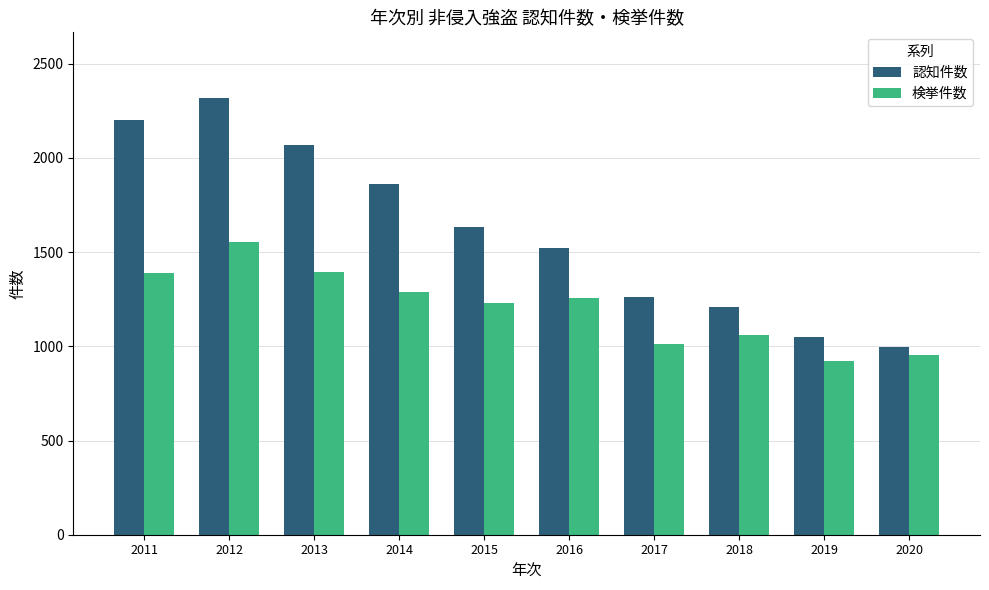

Between 2012 and 2014, which series saw the biggest shift?

認知件数